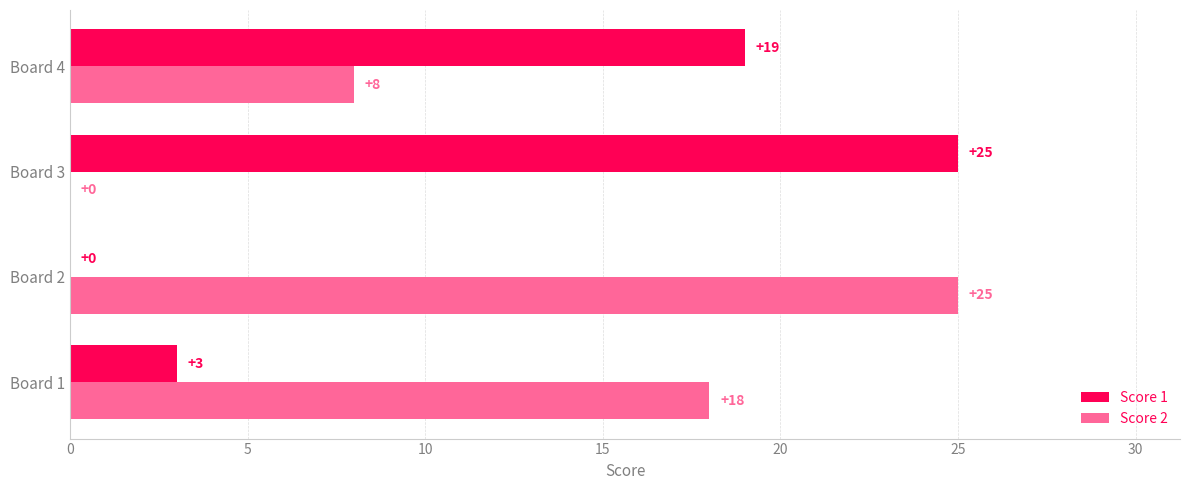

The Score 2 series shows 10 at Board 1. True or false?

False